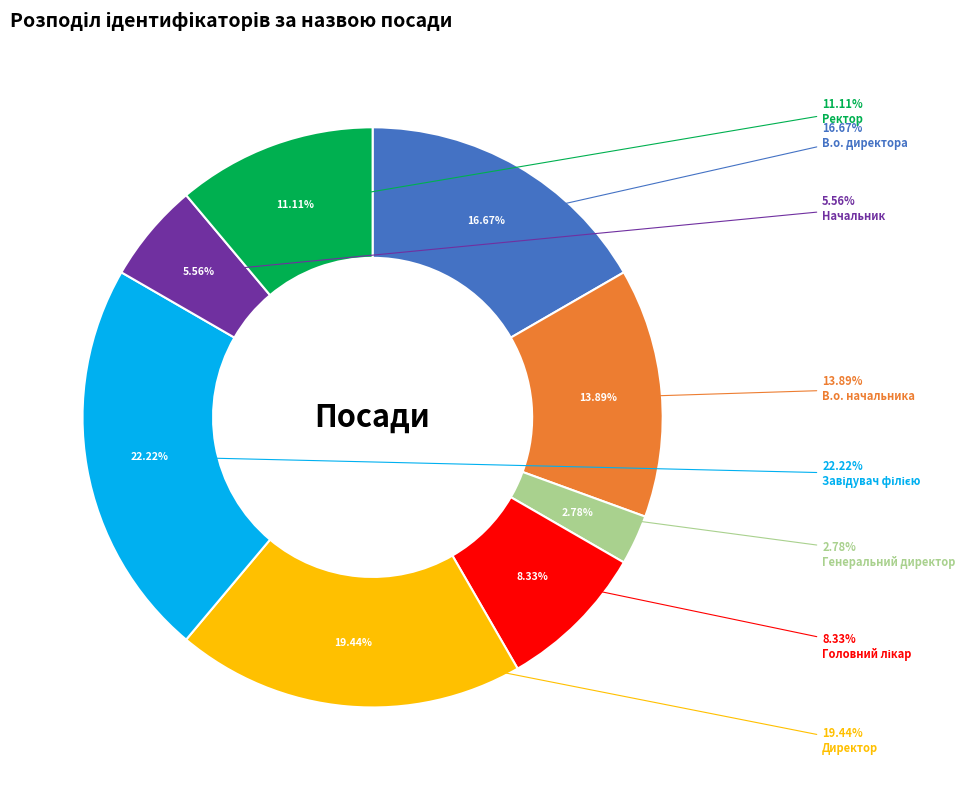

Does Ректор represent more than half of the total?

No